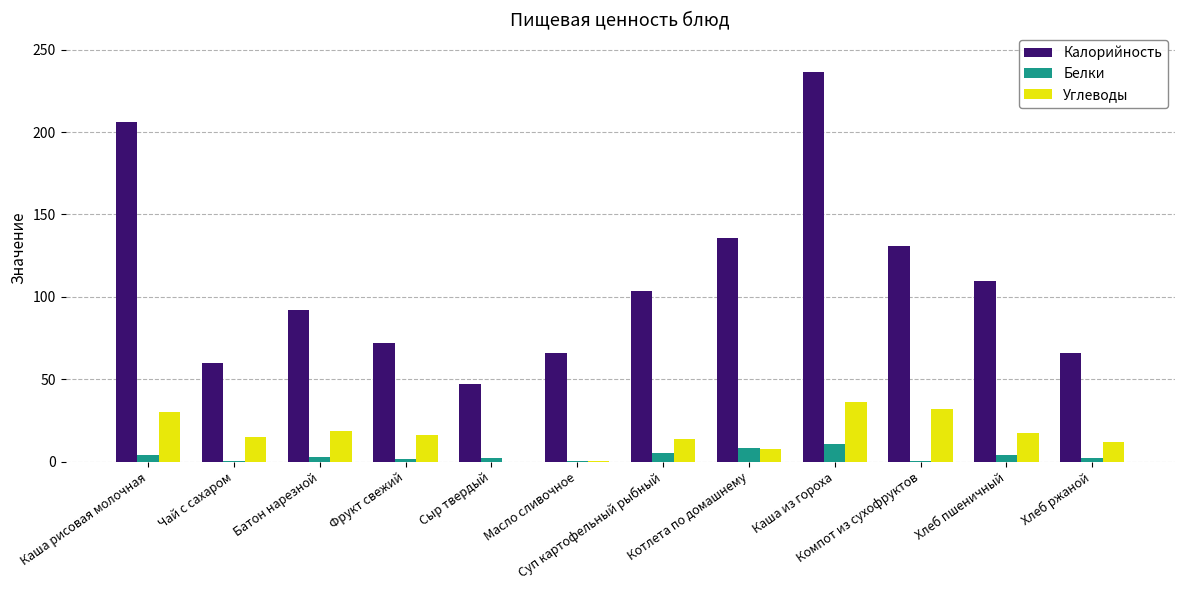

What is the greatest value displayed?

236.5